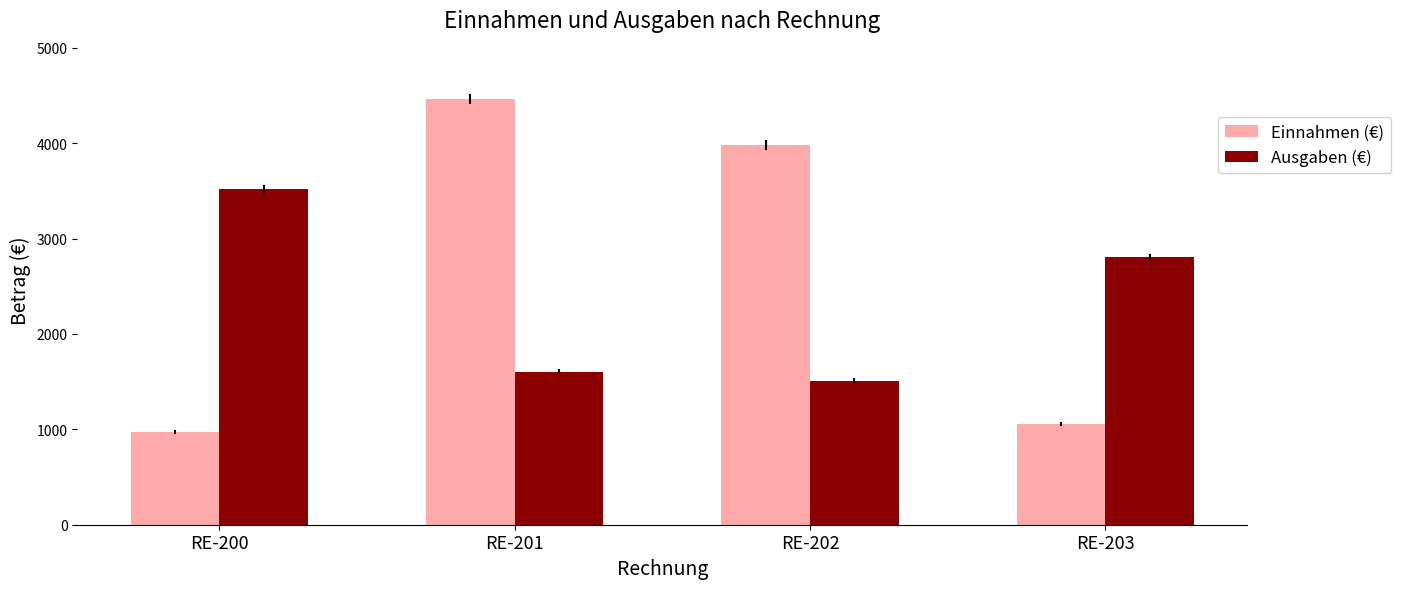

Which series changed the most between RE-200 and RE-202?

Einnahmen (€)